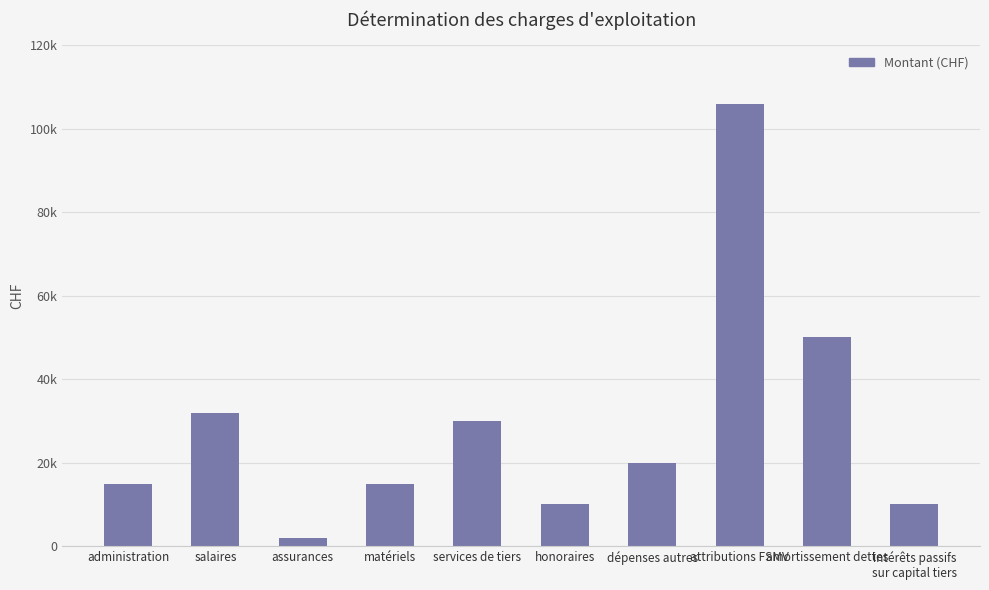

Reading left to right, list all the values displayed in this chart.

administration=15000	salaires=32000	assurances=2000	matériels=15000	services de tiers=30000	honoraires=10000	dépenses autres=20000	attributions FSMV=106000	amortissement dettes=50000	intérêts passifs
sur capital tiers=10000